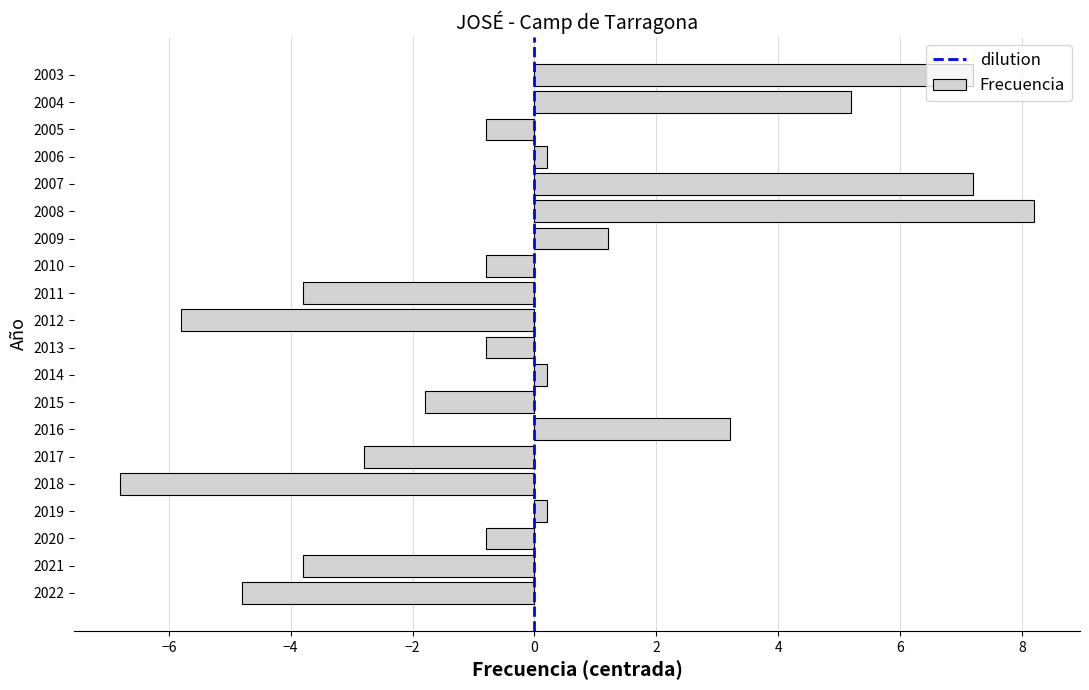

True or false: the data shows 4.7 at 2016.

False